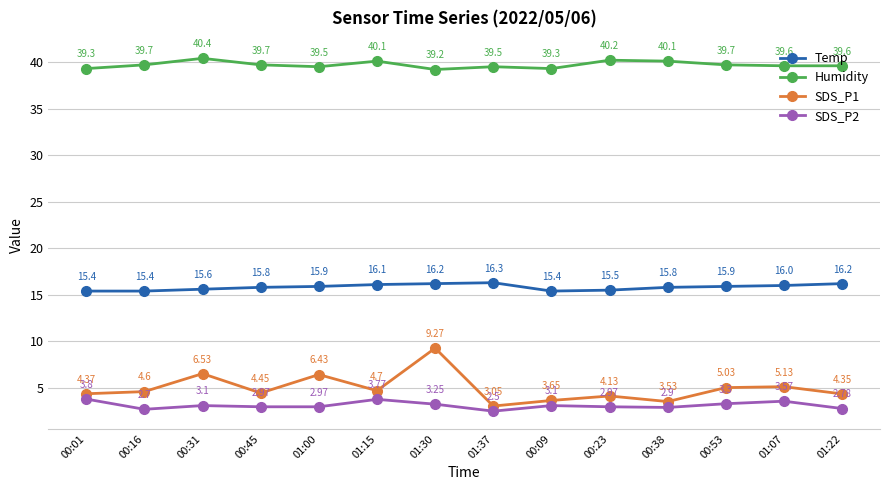

In SDS_P1, how many points are lower than both neighbors (excluding endpoints)?

4